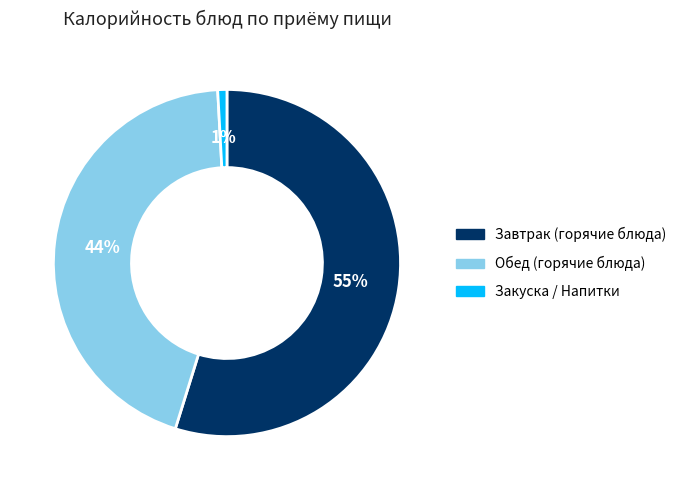

How many slices are in this pie chart?

3